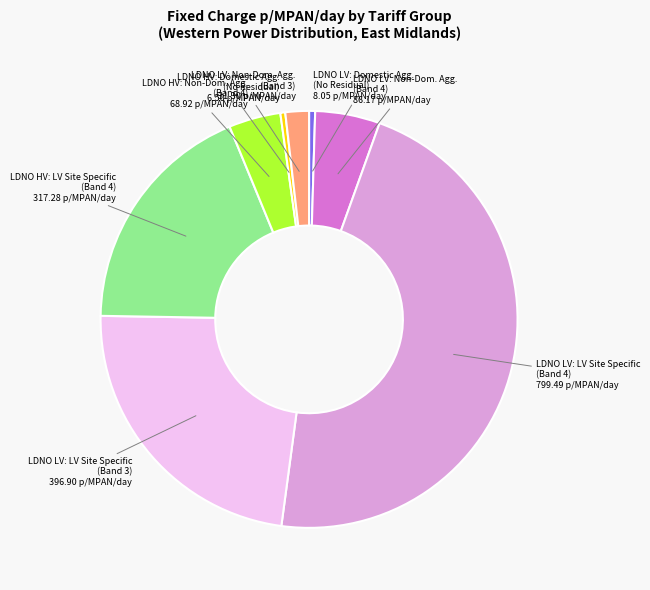

Between LDNO LV: Non-Dom. Agg. (Band 3) and LDNO LV: LV Site Specific (Band 4), which is larger?

LDNO LV: LV Site Specific (Band 4)